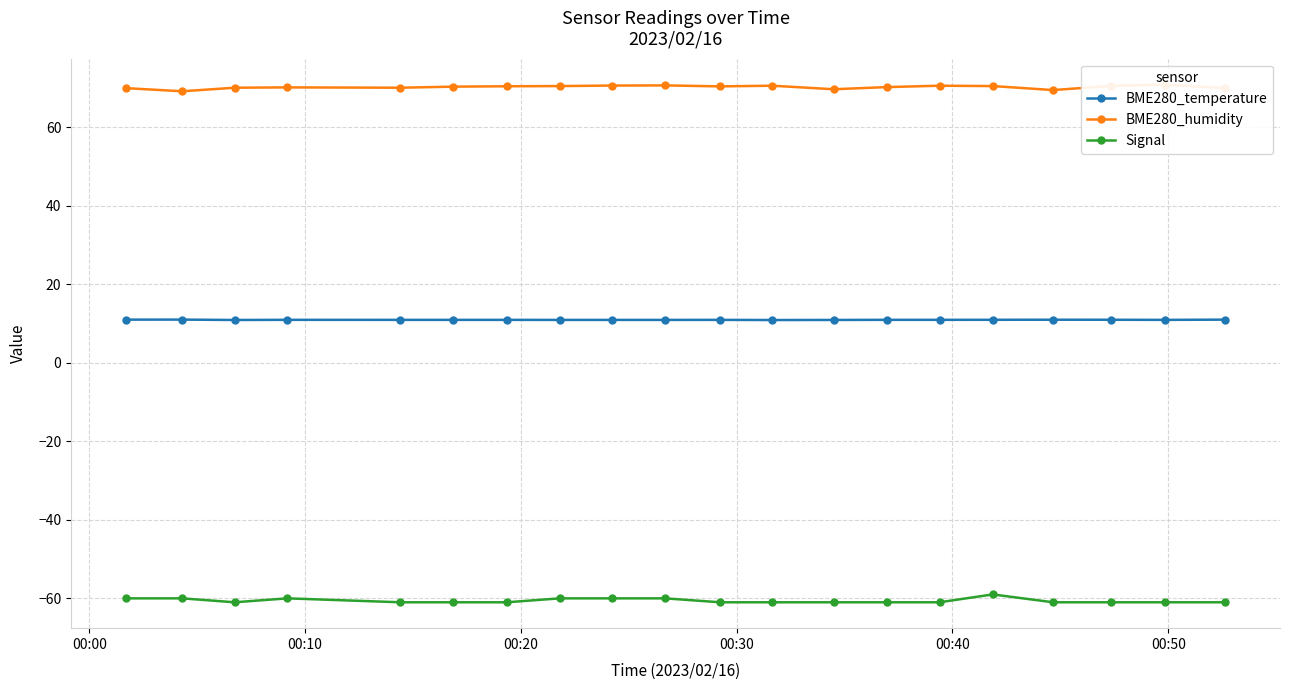

What is the minimum value for Signal?

-61.0